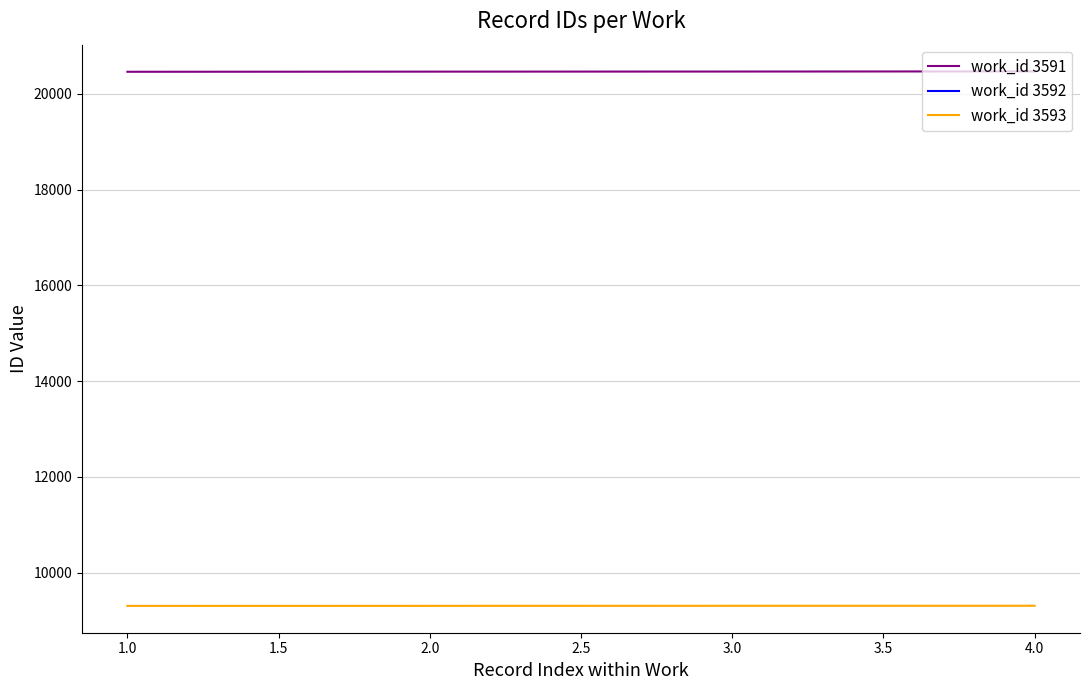

True or false: work_id 3593 and work_id 3591 intersect in this chart.

False